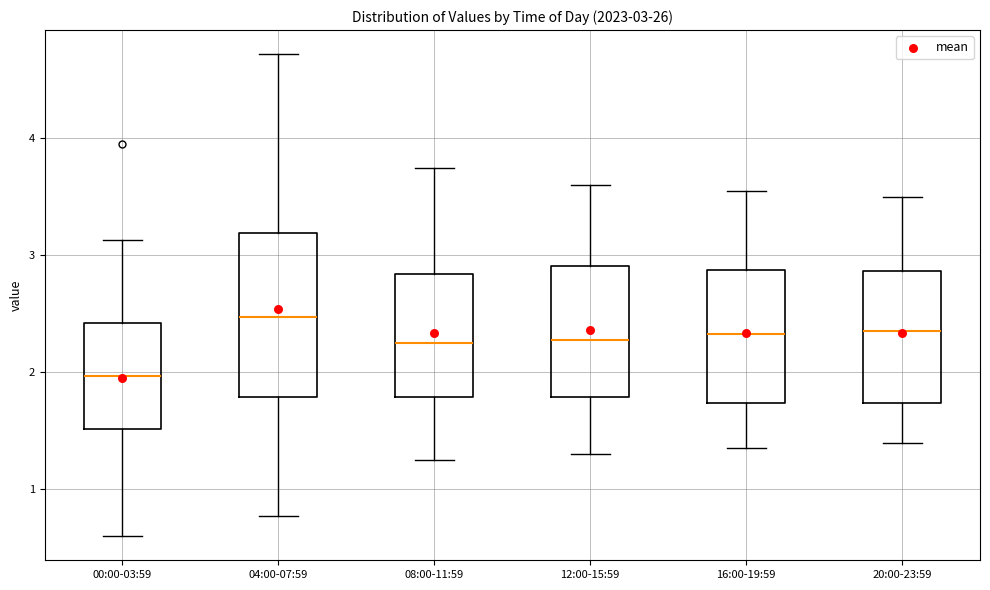

Which box is the tallest, from its lower edge to its upper edge?

04:00-07:59